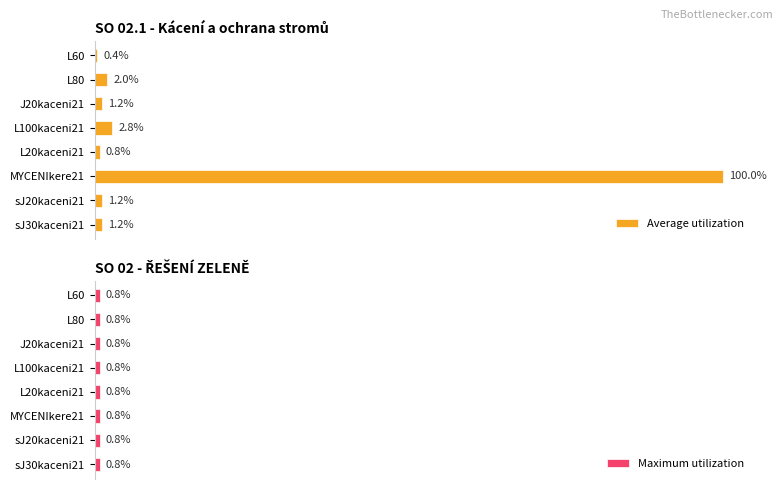

What position from the right is 100?

3